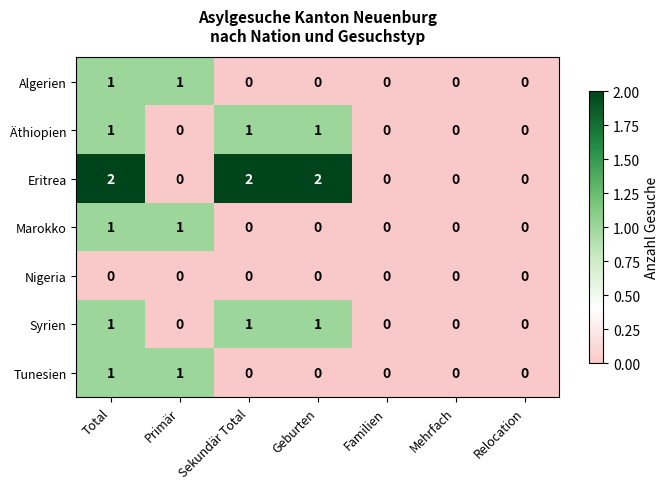

At which category is the sum across all series the highest?

Total